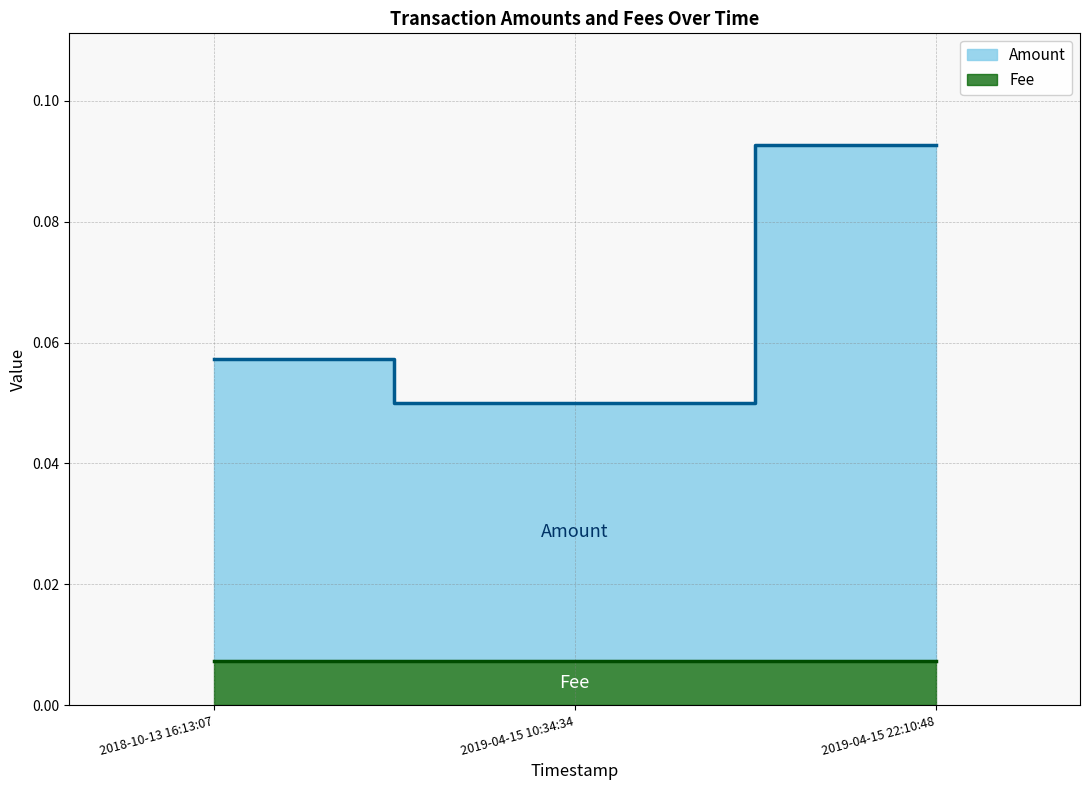

Reading left to right, list all the values displayed in this chart.

Amount: 0.1	0.0	0.1
Fee: 0.0	0.0	0.0